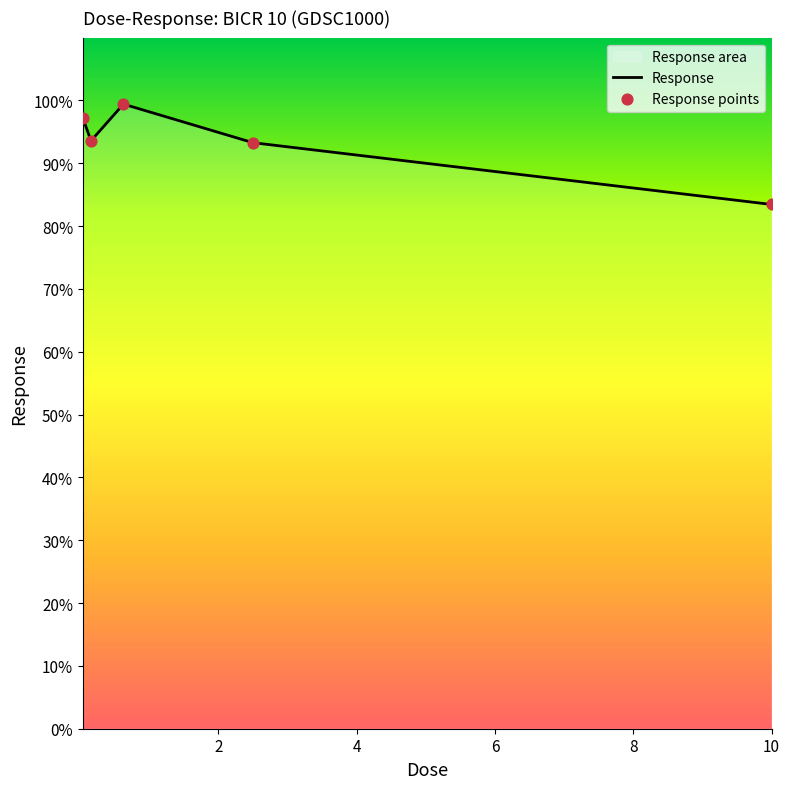

What is the change in value from 0.0390625 to 0.625?

+2.2